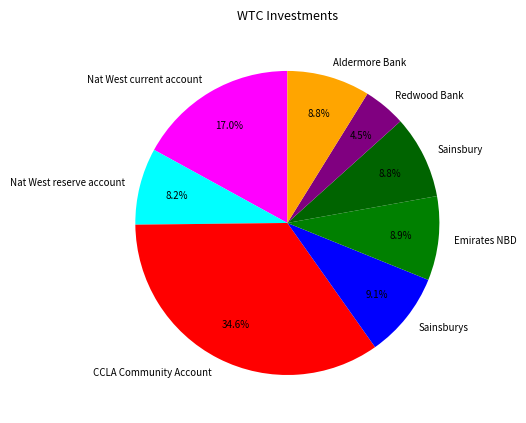

Combined, what portion of the pie is Nat West reserve account and Redwood Bank?

12.7%